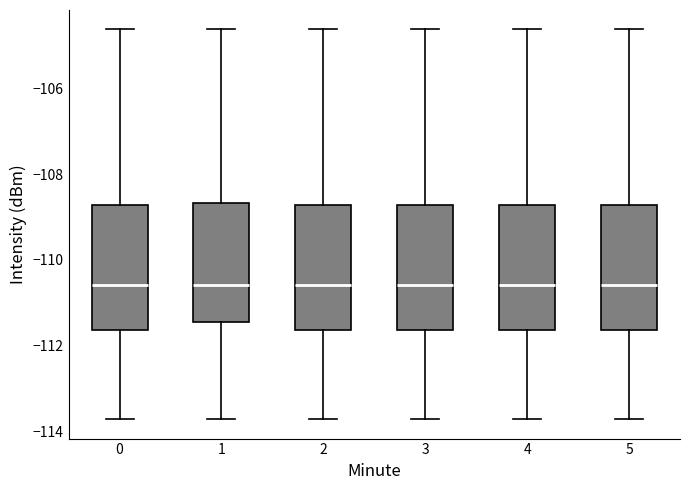

Reading left to right, transcribe this box plot: for each box, give where its median line is, the range the box spans, and where its two whiskers end, as read against the y-axis. The values are not printed on the chart, so give them approximately, as read against the axis.

0: median -110.6, box -111.6 to -108.8, whiskers -113.8 to -104.6
1: median -110.6, box -111.4 to -108.6, whiskers -113.8 to -104.6
2: median -110.6, box -111.6 to -108.8, whiskers -113.8 to -104.6
3: median -110.6, box -111.6 to -108.8, whiskers -113.8 to -104.6
4: median -110.6, box -111.6 to -108.8, whiskers -113.8 to -104.6
5: median -110.6, box -111.6 to -108.8, whiskers -113.8 to -104.6